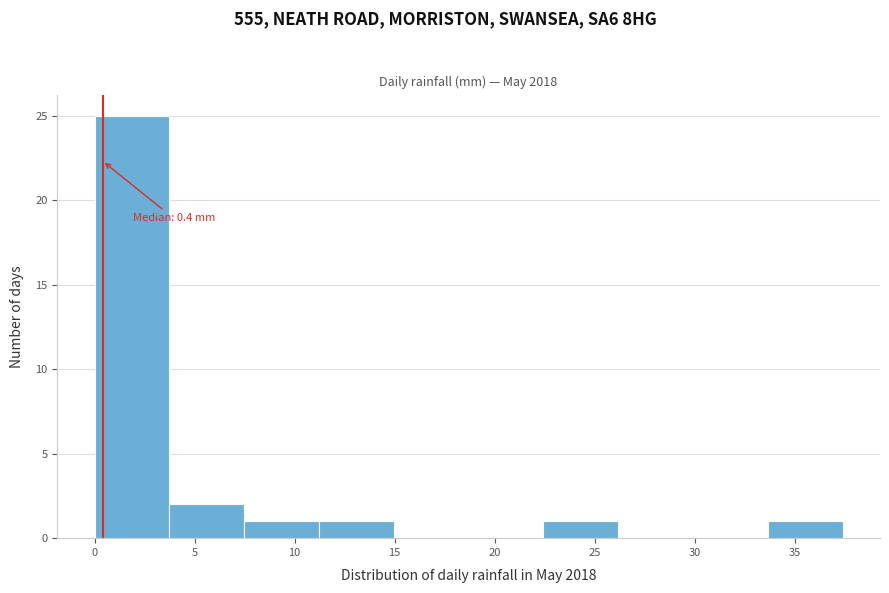

Over which range of the x-axis is the bar tallest?

0.0 to 3.5